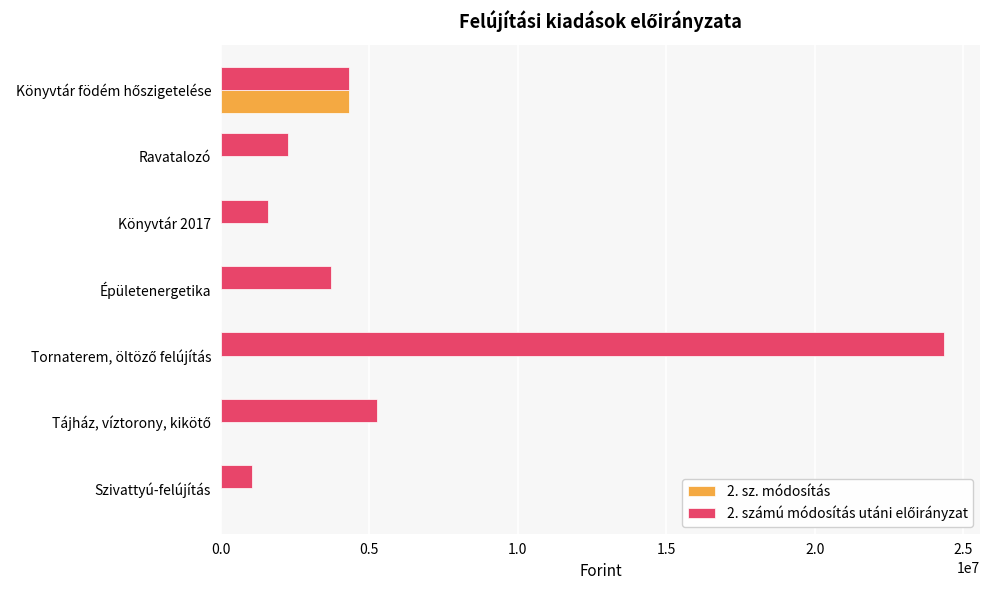

The 2. sz. módosítás series shows 2152466 at Ravatalozó. True or false?

False